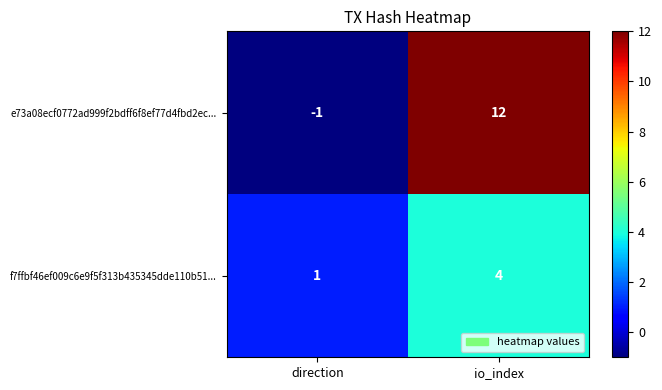

Which series changed the most between direction and io_index?

e73a08ecf0772ad999f2bdff6f8ef77d4fbd2ec...